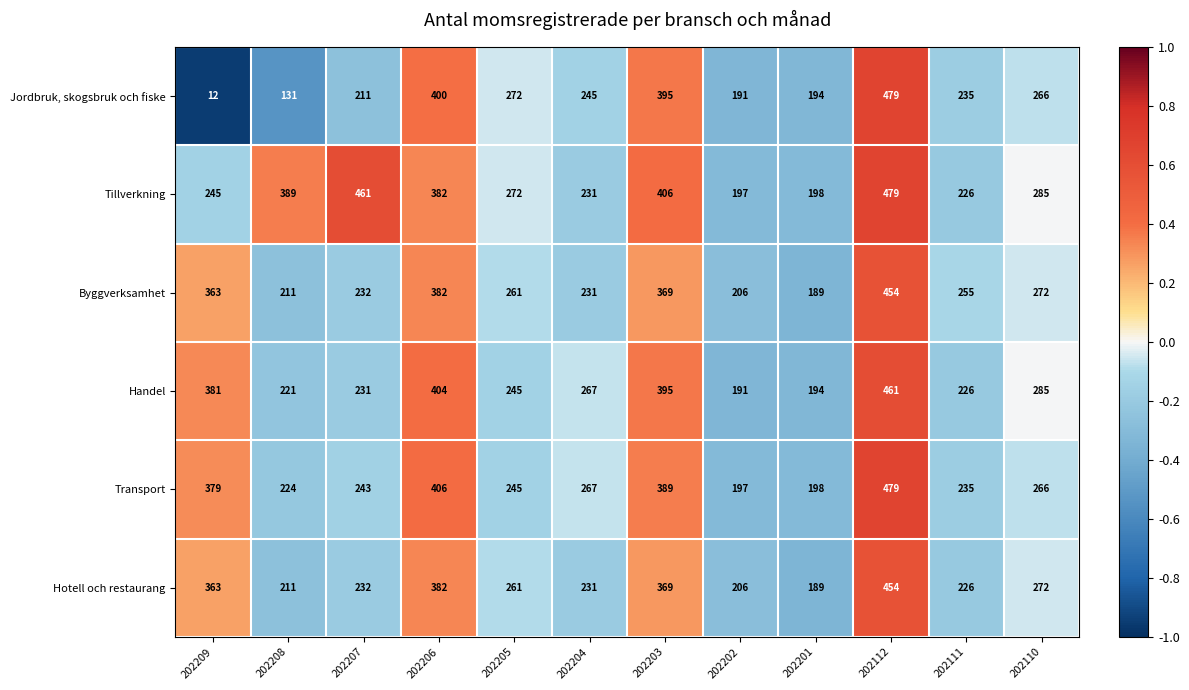

What value does the Handel series have at 202111, to the nearest 50?

250